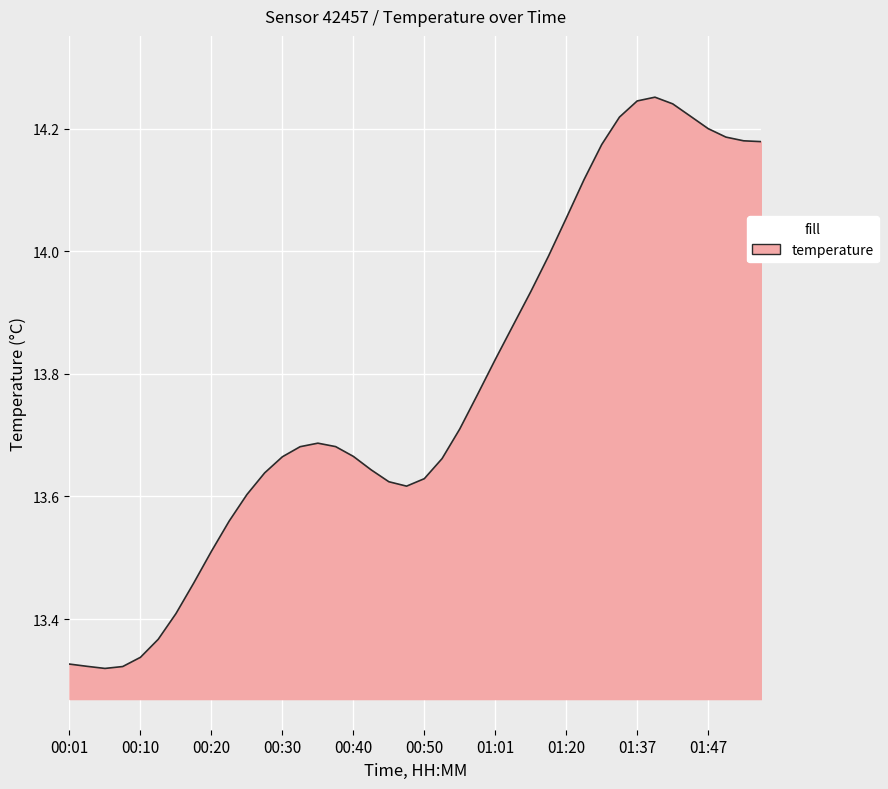

Does the chart display data point markers on the line(s)?

No